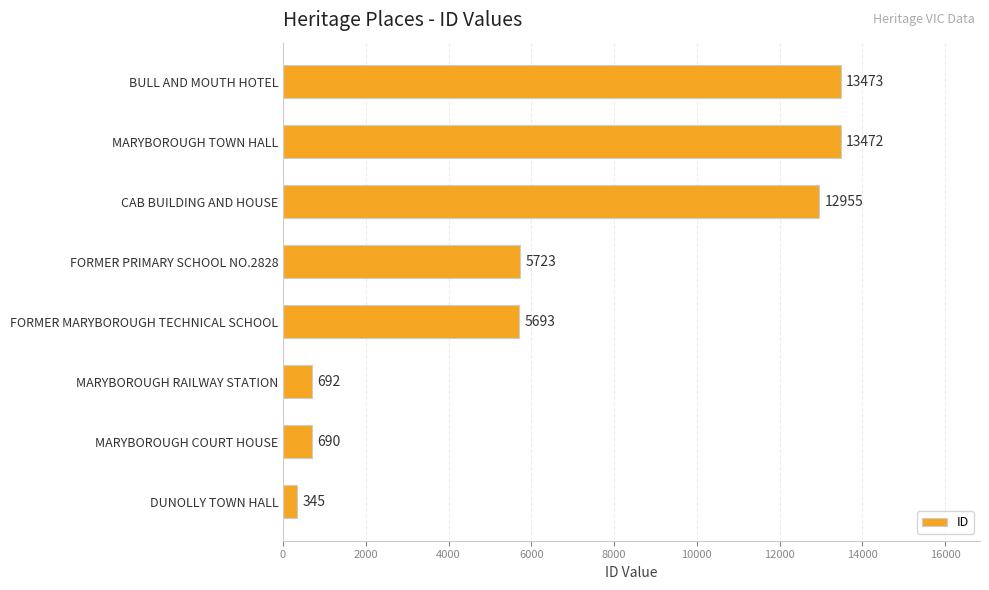

Reading bottom to top, list all the values displayed in this chart.

345	690	692	5693	5723	12955	13472	13473